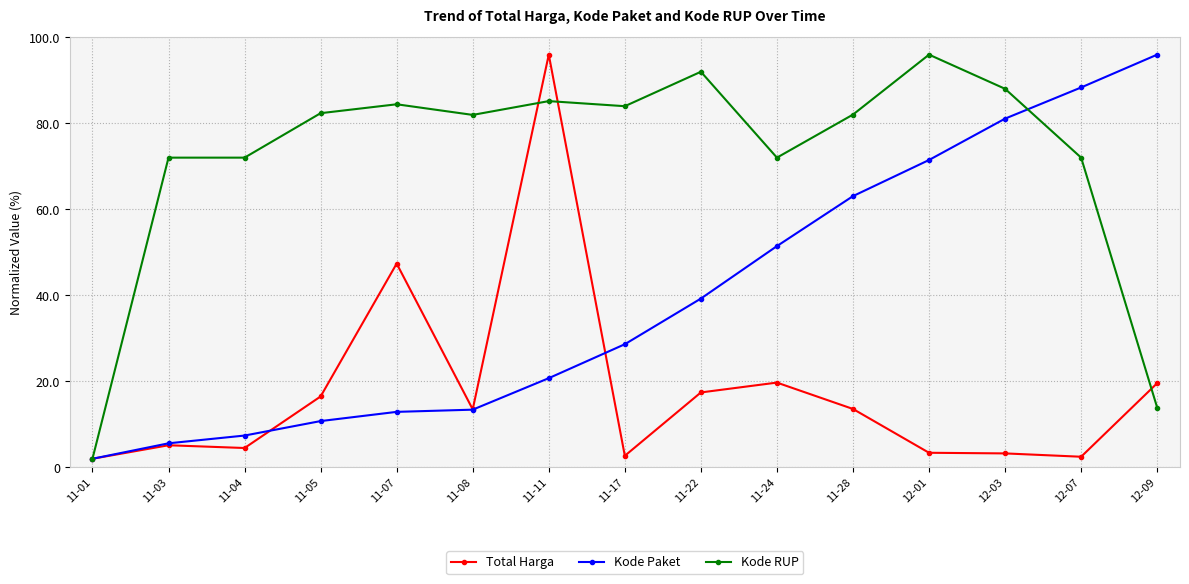

What is the label of the 6th point from the right?

11-24